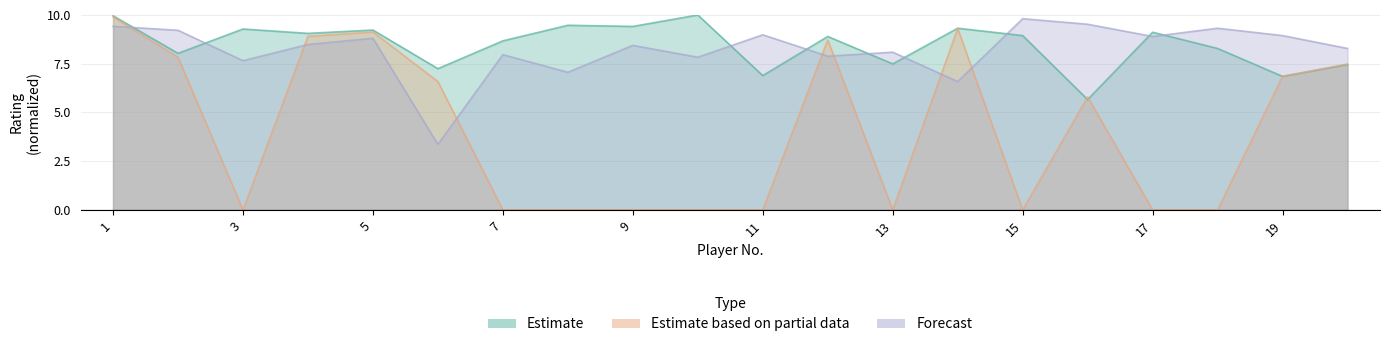

The value of Estimate at 17 is 3.2. True or false?

False